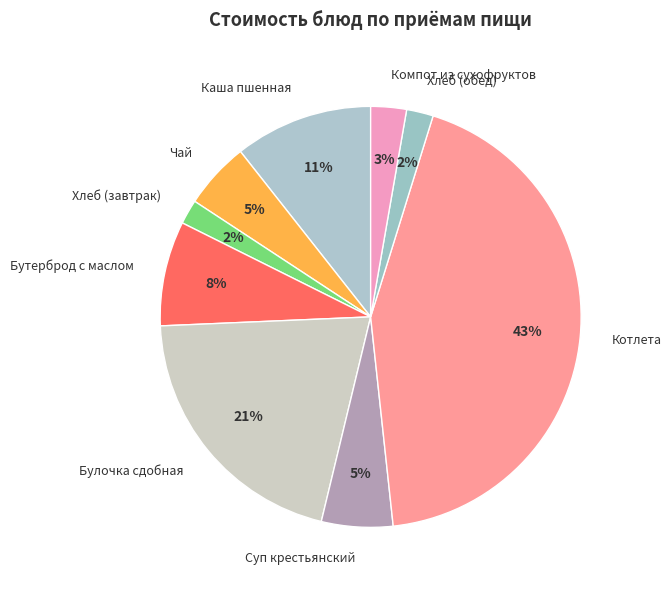

Which category has the biggest portion of the pie?

Котлета